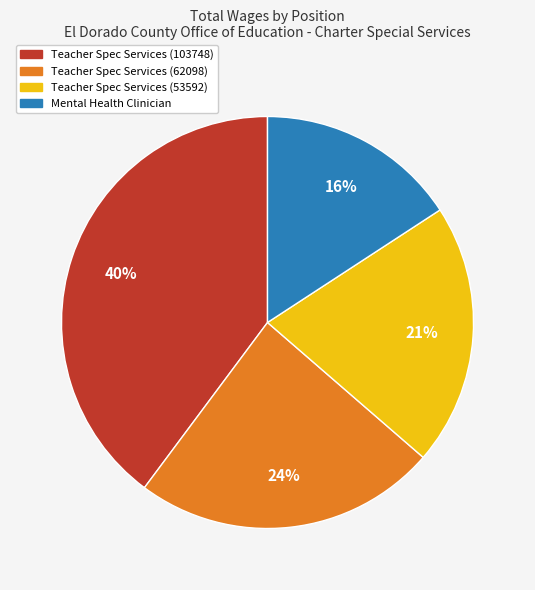

Which category has the biggest portion of the pie?

Teacher Spec Services (103748)